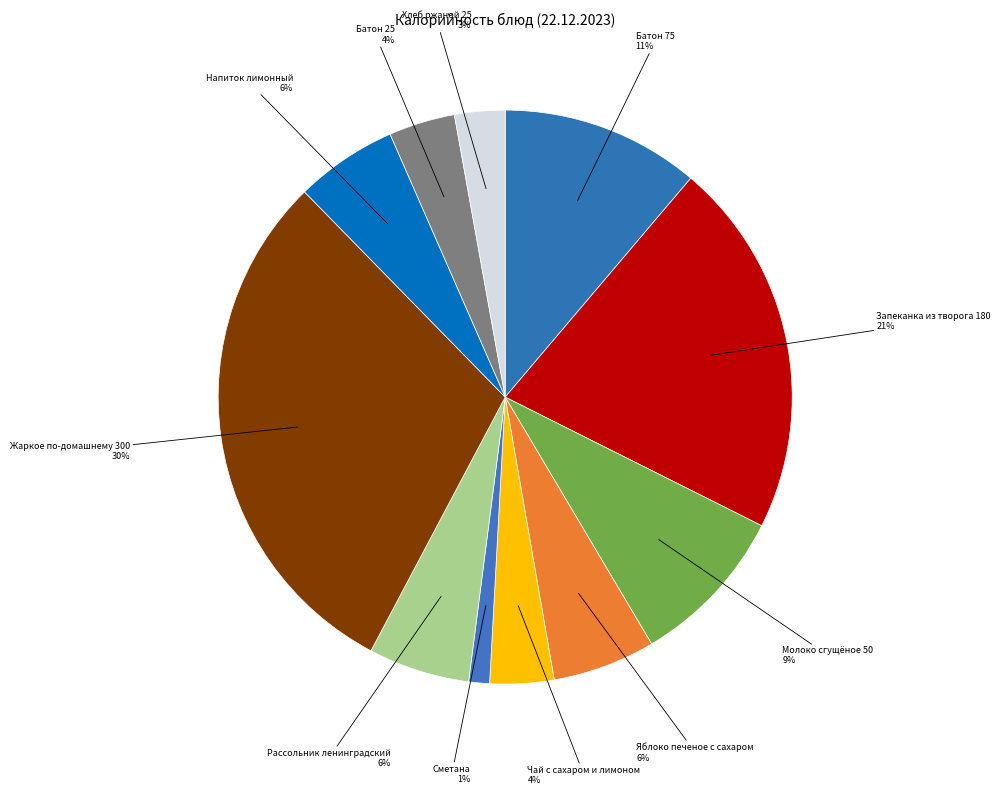

Does any single category account for the majority?

No